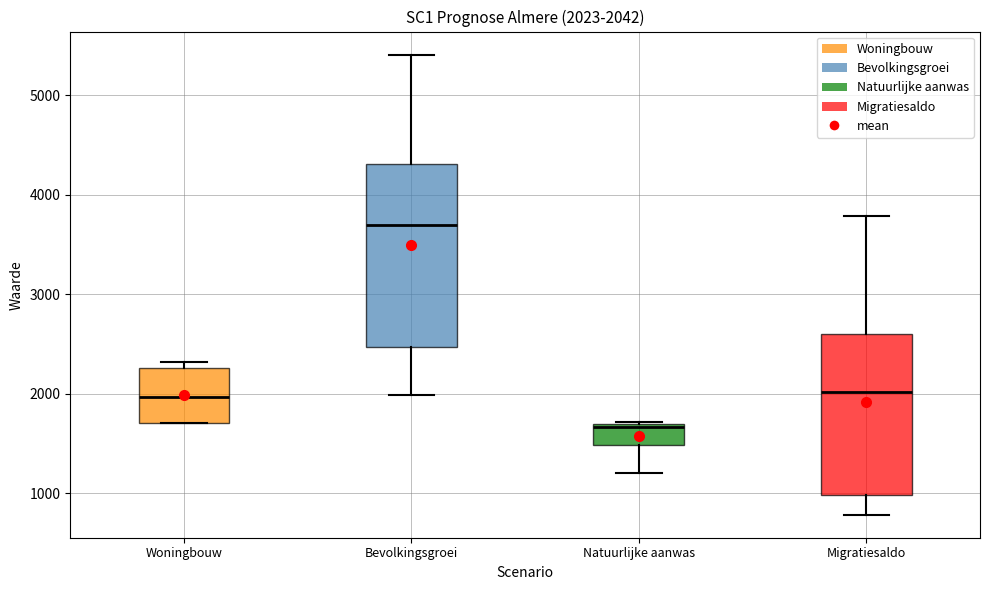

Which box is the tallest, from its lower edge to its upper edge?

Bevolkingsgroei